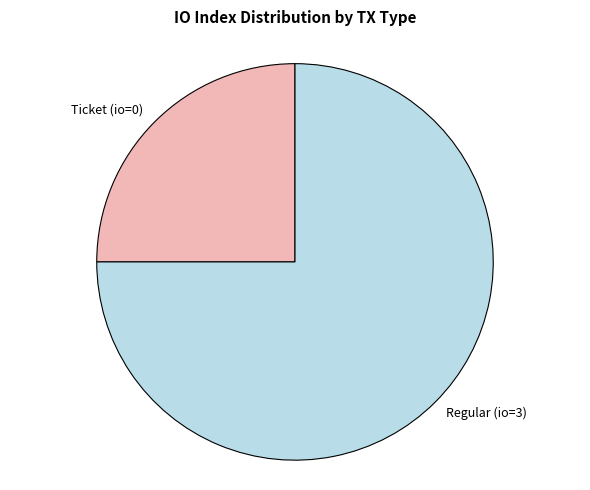

What is the majority slice?

Regular